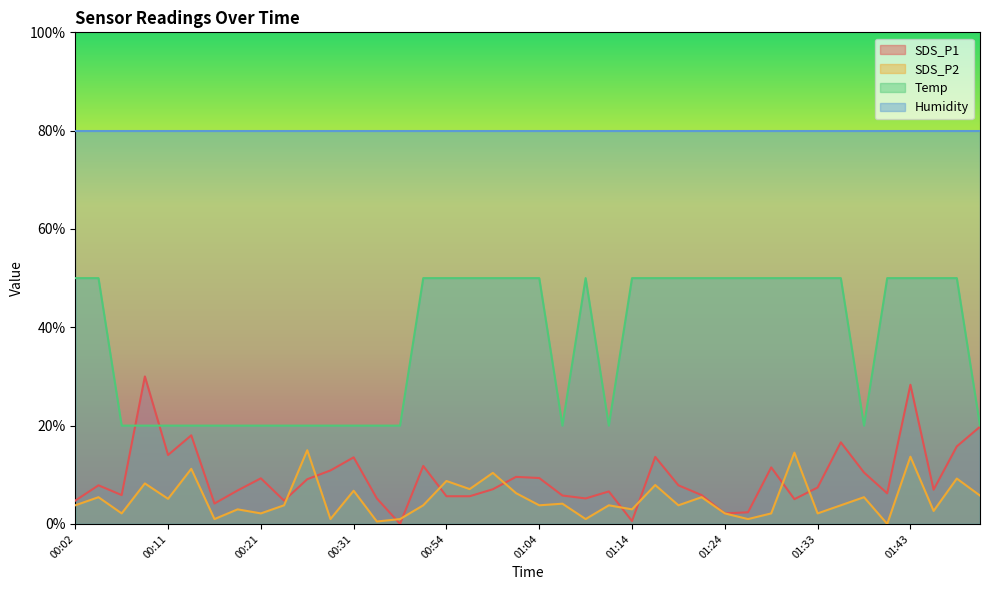

Which series has the largest range (max minus min)?

SDS_P1